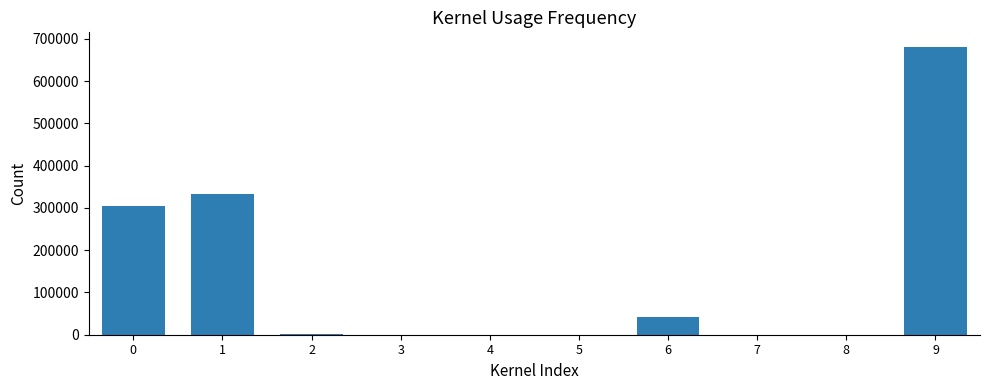

What is the average value?

136312